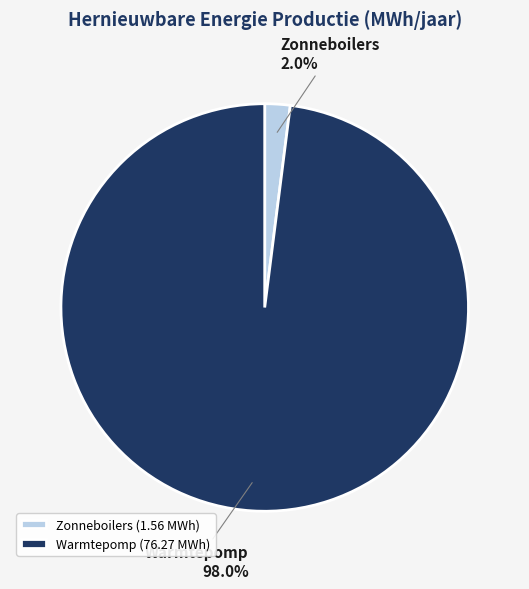

To the nearest percent, what is the combined percentage of Warmtepomp and Zonneboilers?

100%